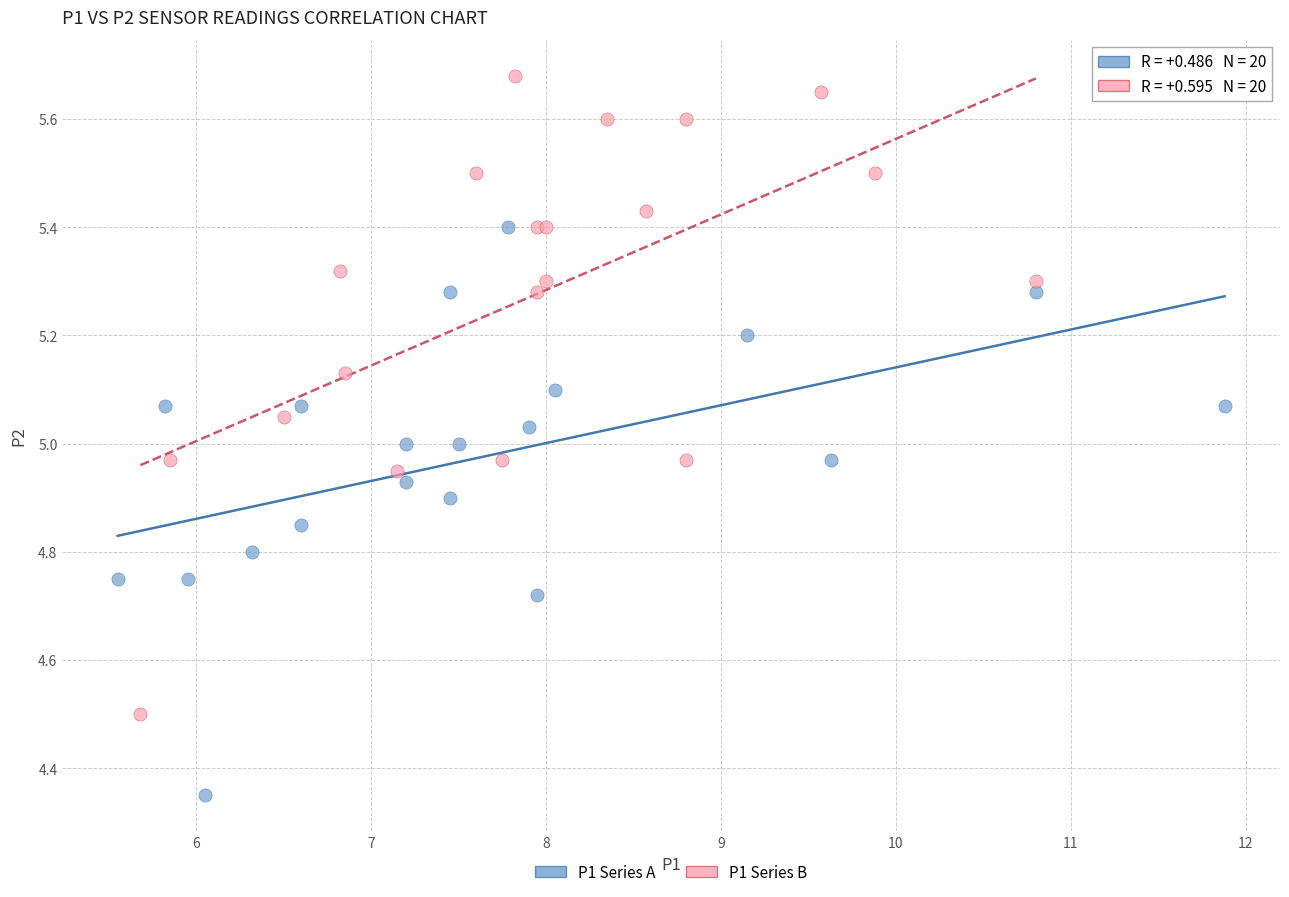

Which series contains the highest Y value?

P1 Series B